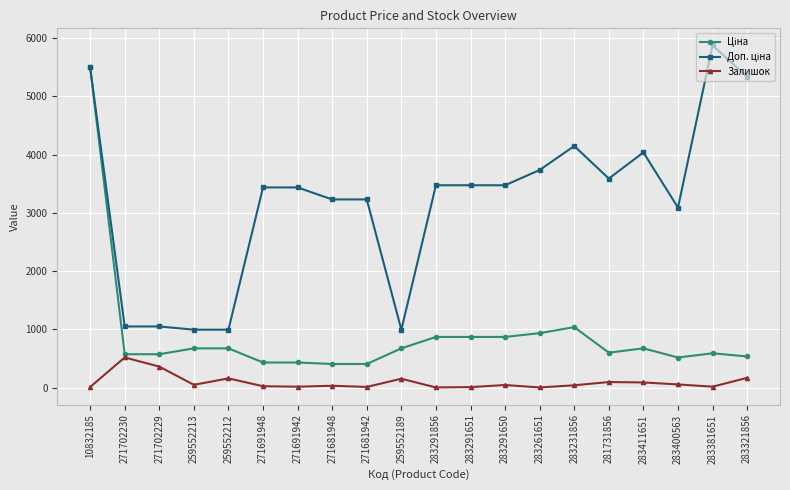

Where is the first local maximum for Залишок?

271702230